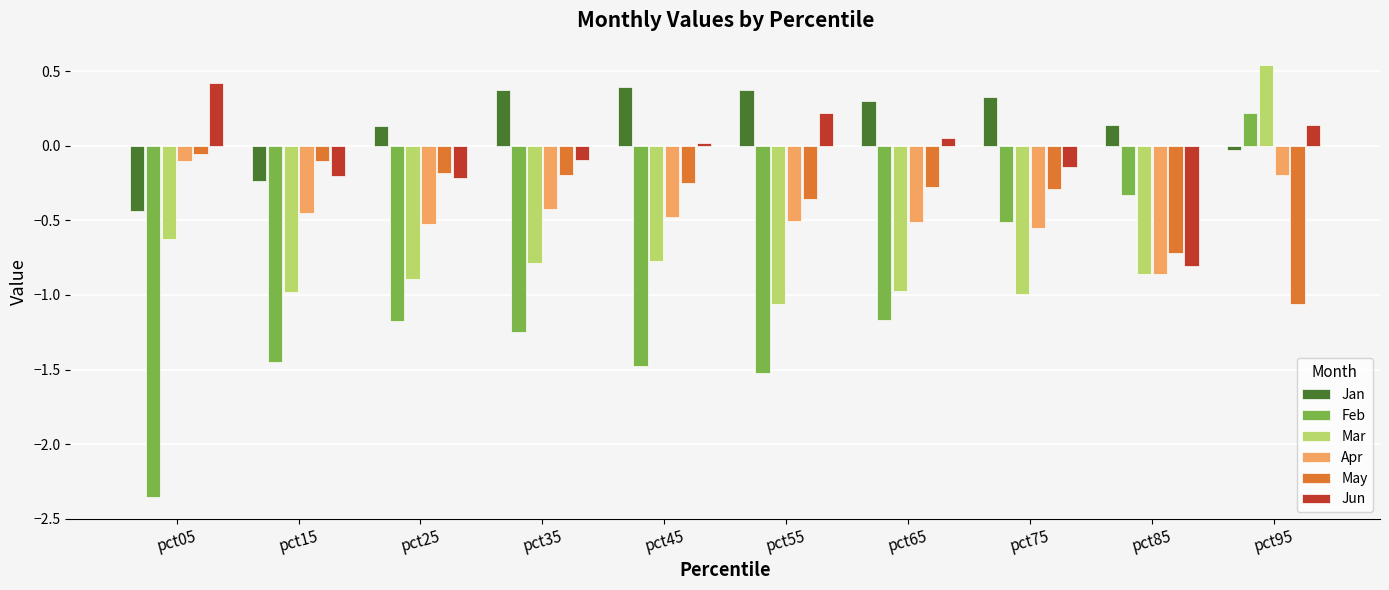

Which series has the largest total across all categories?

Jan